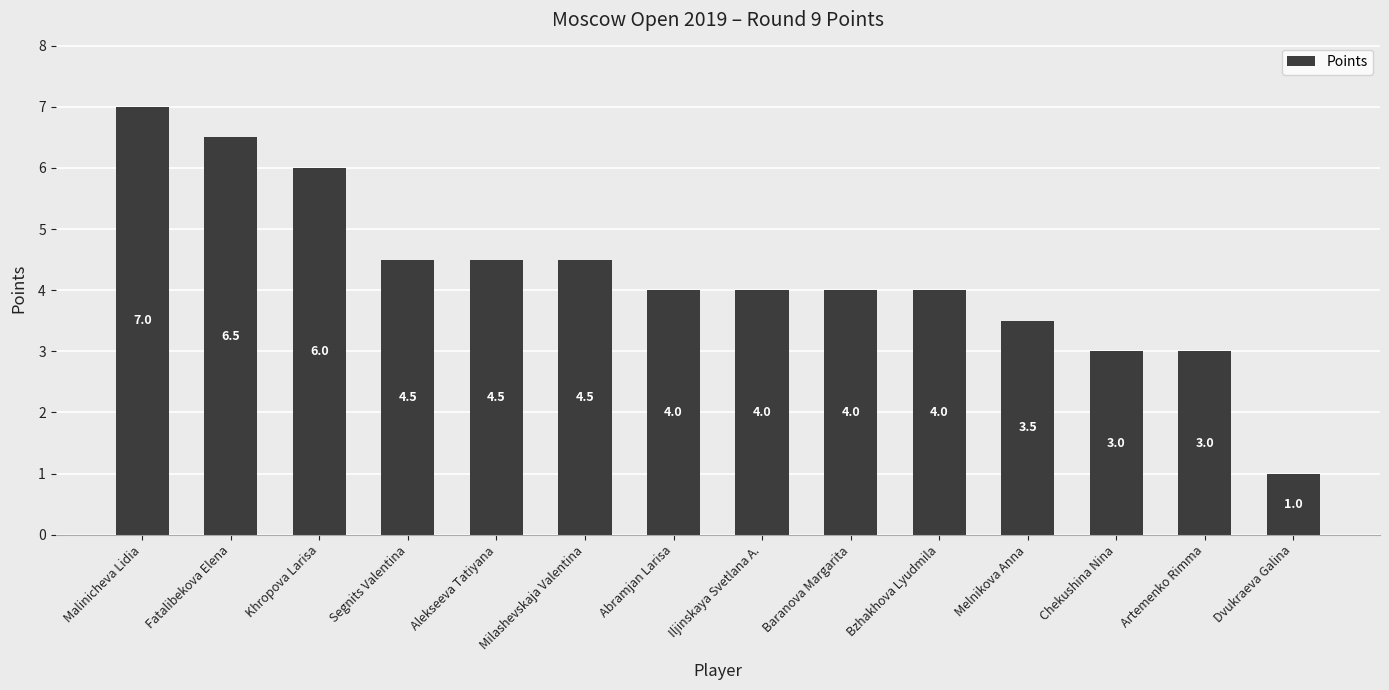

What is the difference between the values at Dvukraeva Galina and Artemenko Rimma?

2.0